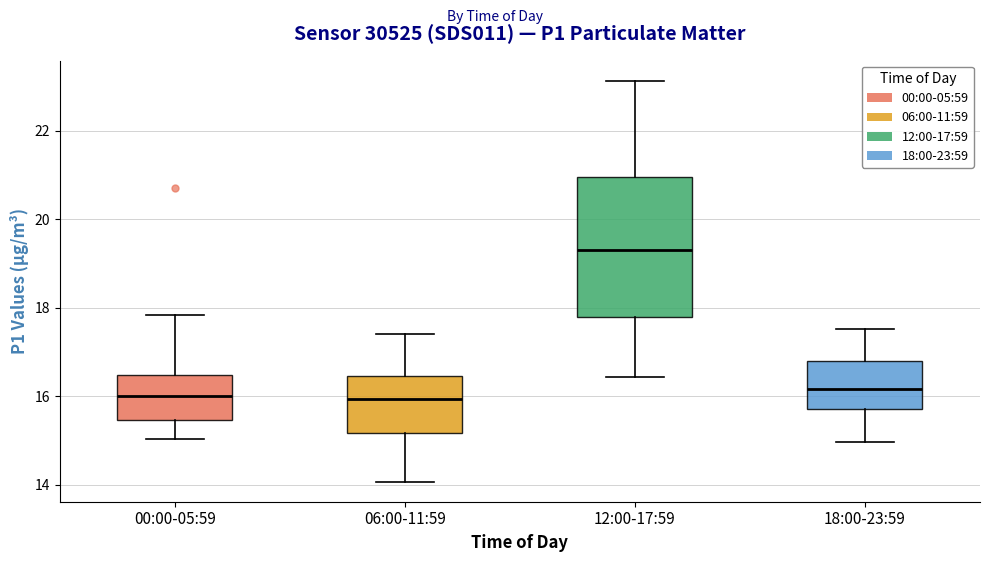

Where is the lower edge of the box for 00:00-05:59 on the y-axis? The values are not printed on the chart, so give them approximately, as read against the axis.

15.4